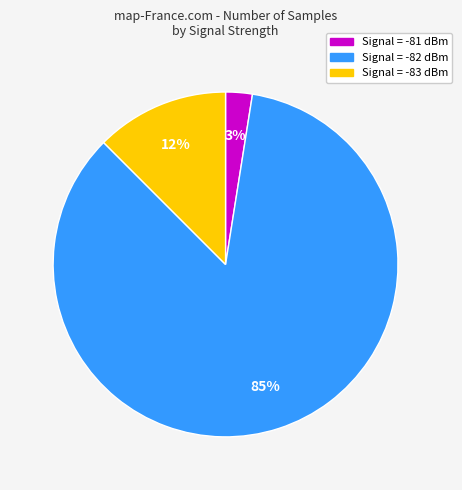

Is there any slice that represents more than half of the pie?

Yes